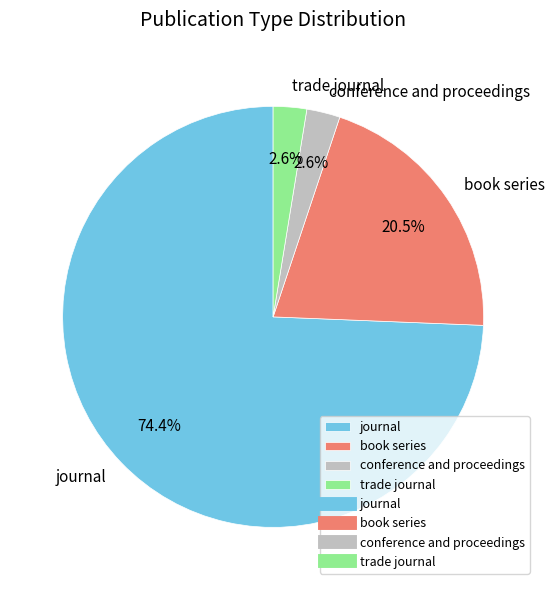

What is the majority slice?

journal